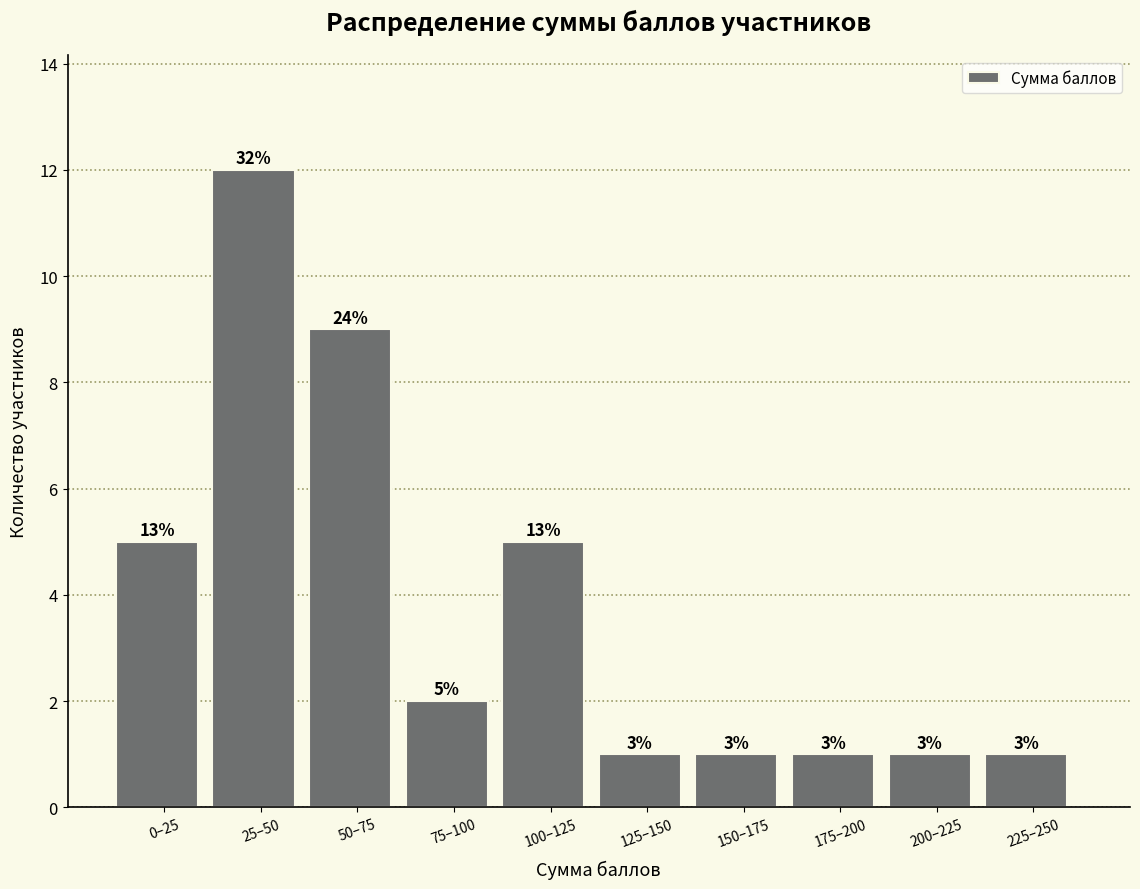

Are the bars horizontal?

No